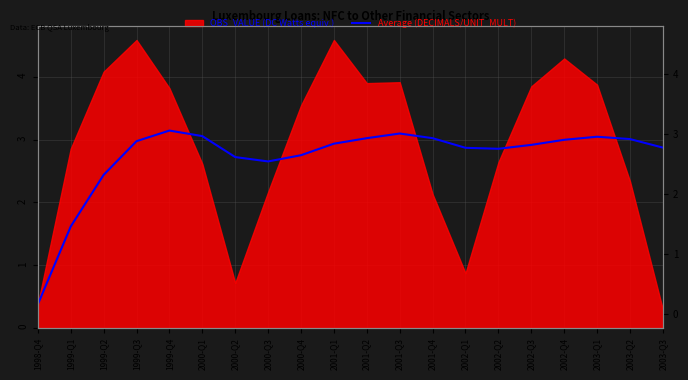

What position from the right is 2001-Q4?

8